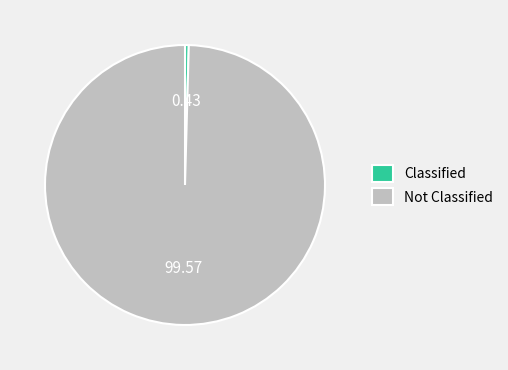

What is the majority slice?

Not Classified